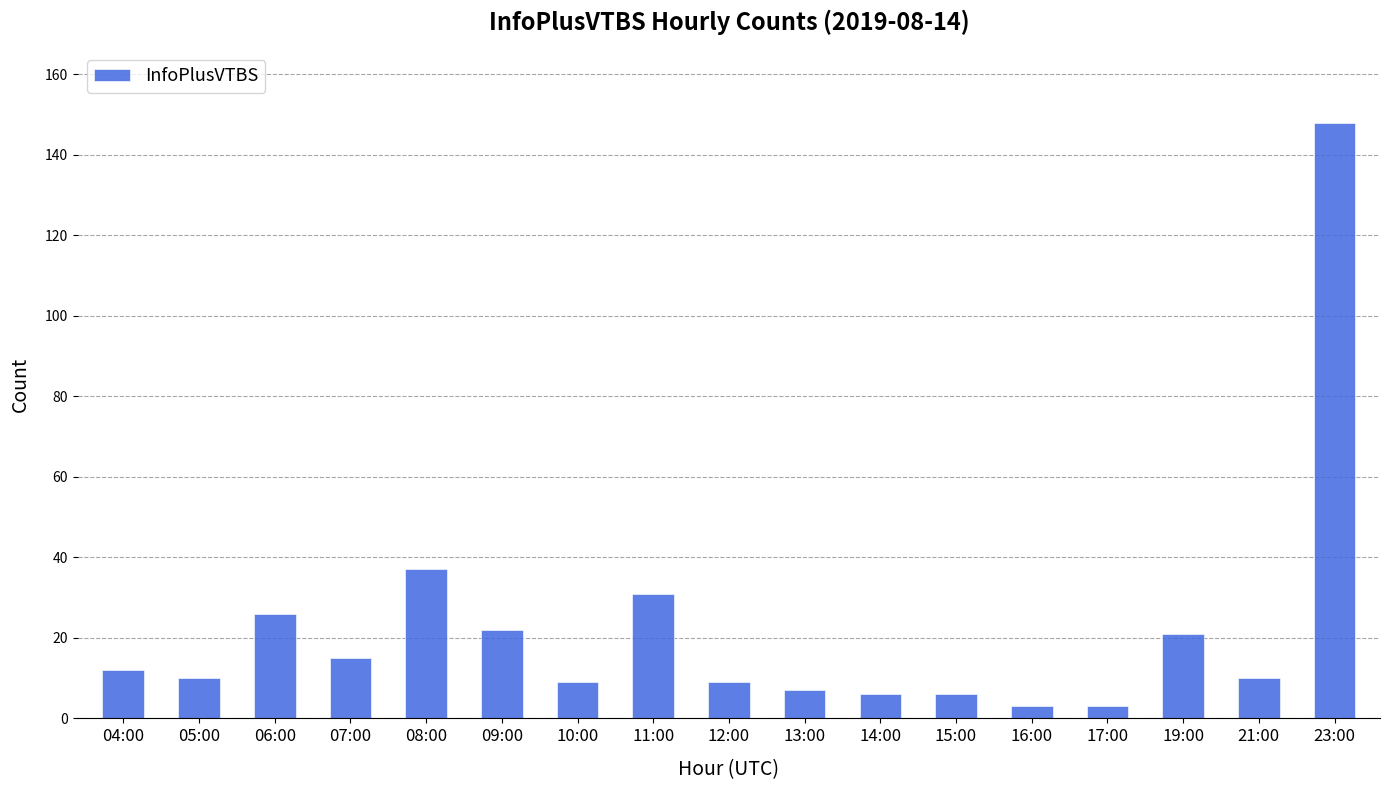

What position from the right is 16:00?

5